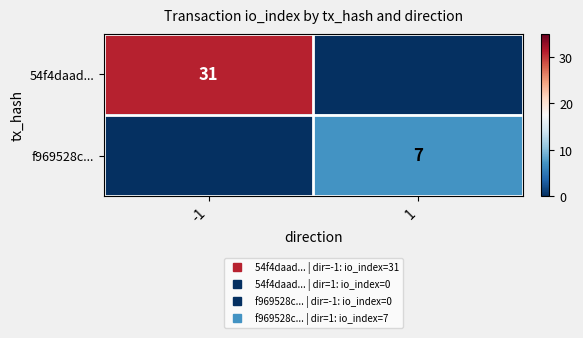

Which series has the largest total across all categories?

54f4daad...